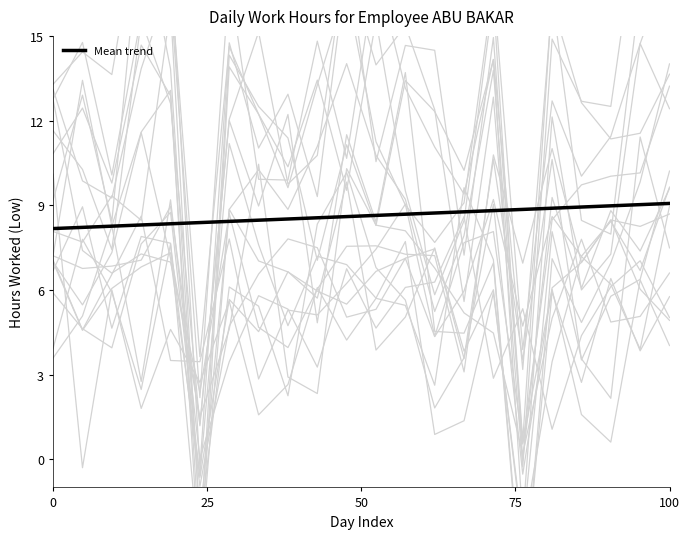

What is the highest value of the Mean trend series?

9.1